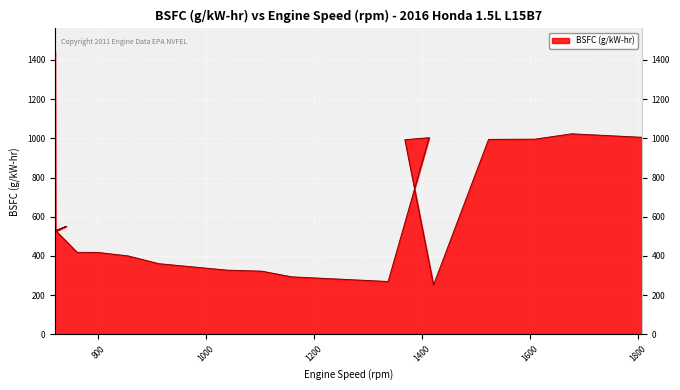

Count the number of categories in the chart.

20